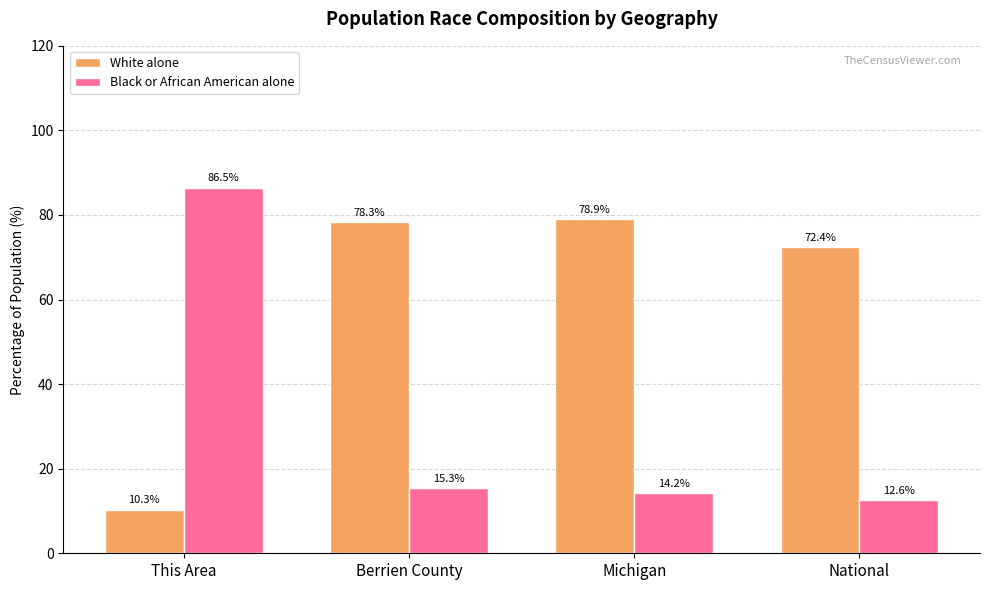

At which label does Black or African American alone first exceed 15?

This Area